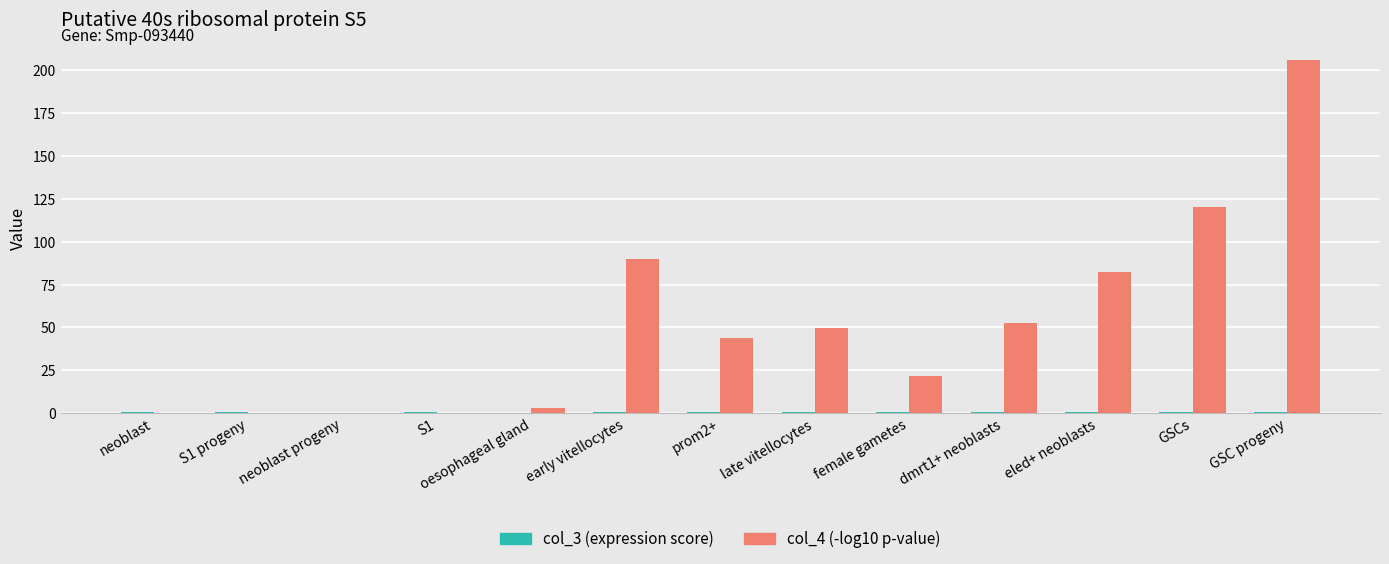

What is the sum of all col_4 (-log10 p-value) values?

668.9